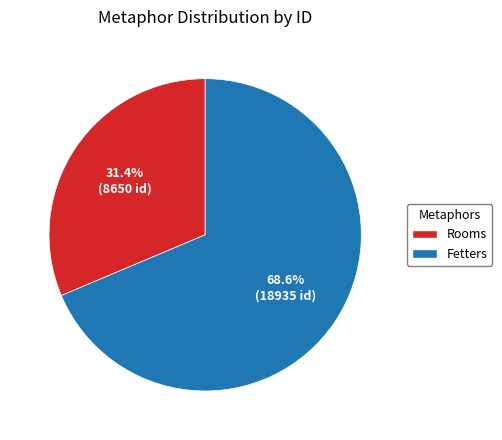

Is it true that Fetters is 78% of the pie?

False